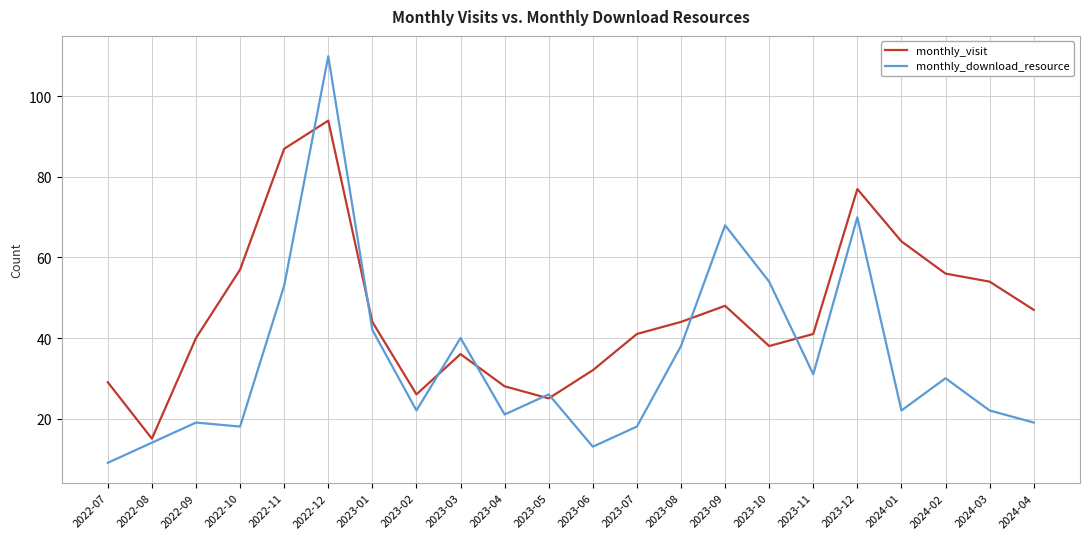

Is it true that monthly_download_resource equals 9 at 2022-09?

False